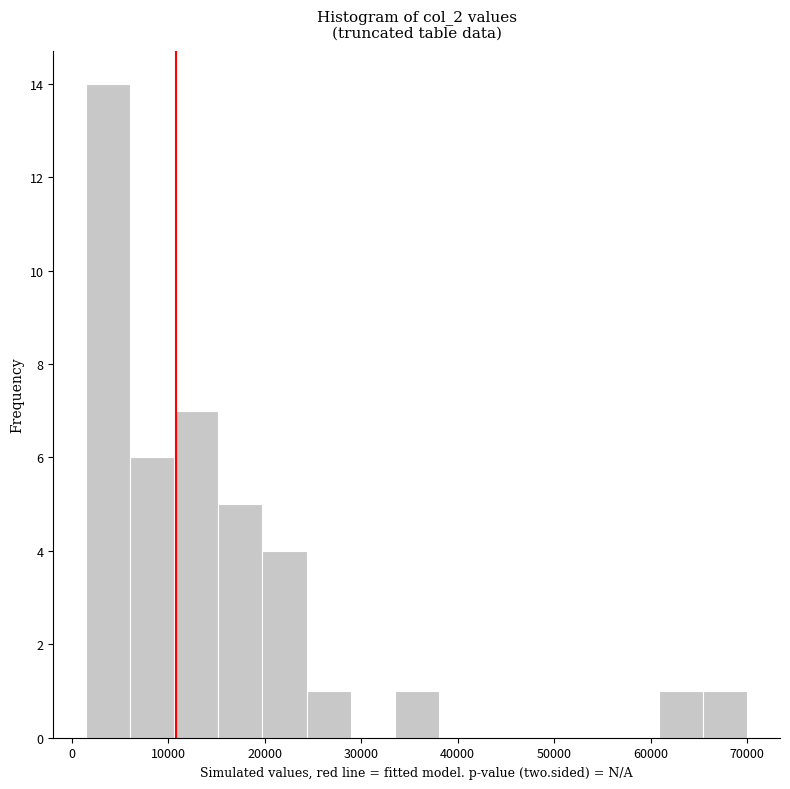

Reading left to right, list every bar in this chart as the range it spans on the x-axis followed by its height. Neither the bar edges nor the heights are printed on the chart, so give them approximately, as read against the axes.

2000 to 6000: 14
6000 to 11000: 6
11000 to 15000: 7
15000 to 20000: 5
20000 to 24000: 4
24000 to 29000: 1
29000 to 33000: 0
33000 to 38000: 1
38000 to 43000: 0
43000 to 47000: 0
47000 to 52000: 0
52000 to 56000: 0
56000 to 61000: 0
61000 to 65000: 1
65000 to 70000: 1